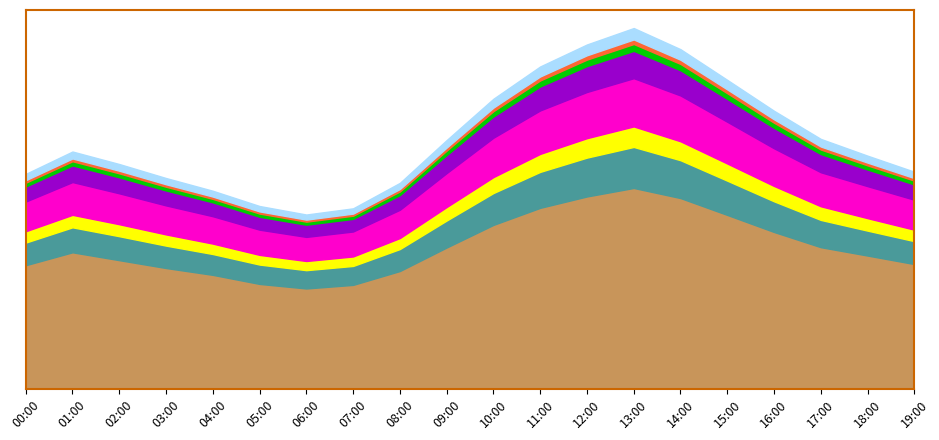

True or false: P2 and P1 intersect in this chart.

False